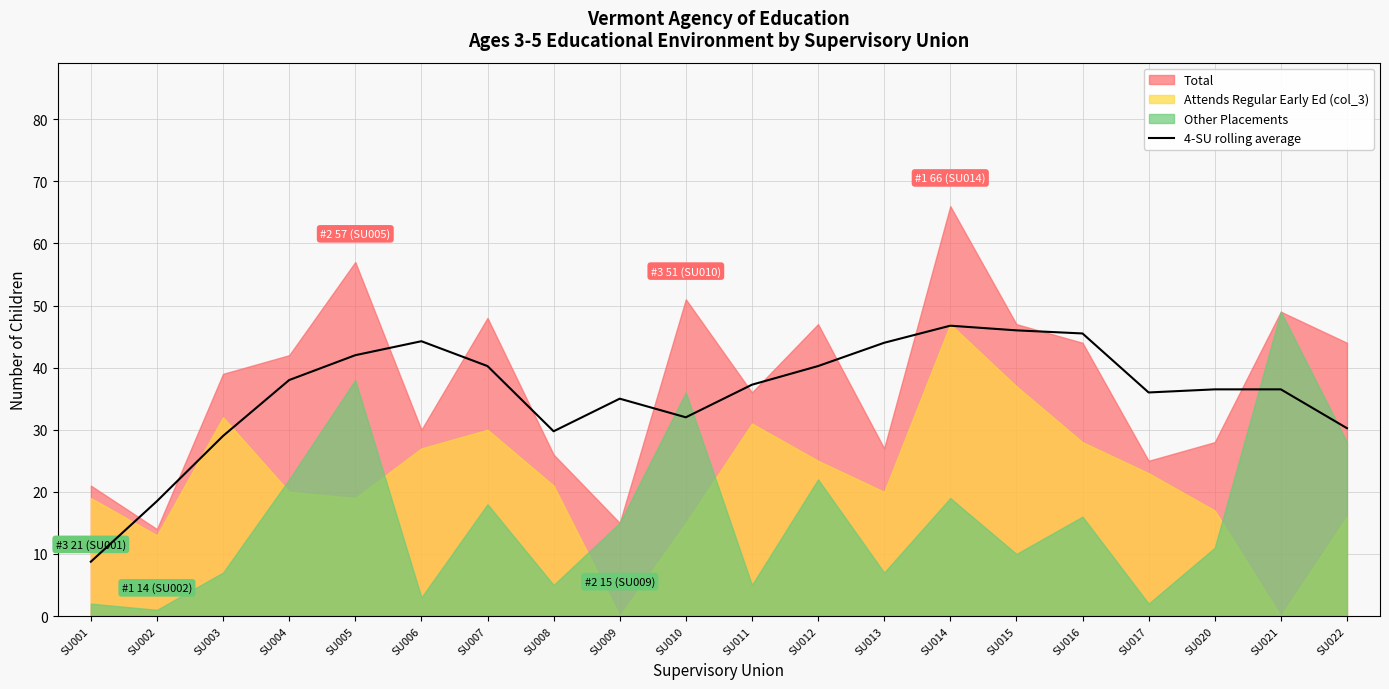

What is the difference between the values at SU021 and SU001?

27.8